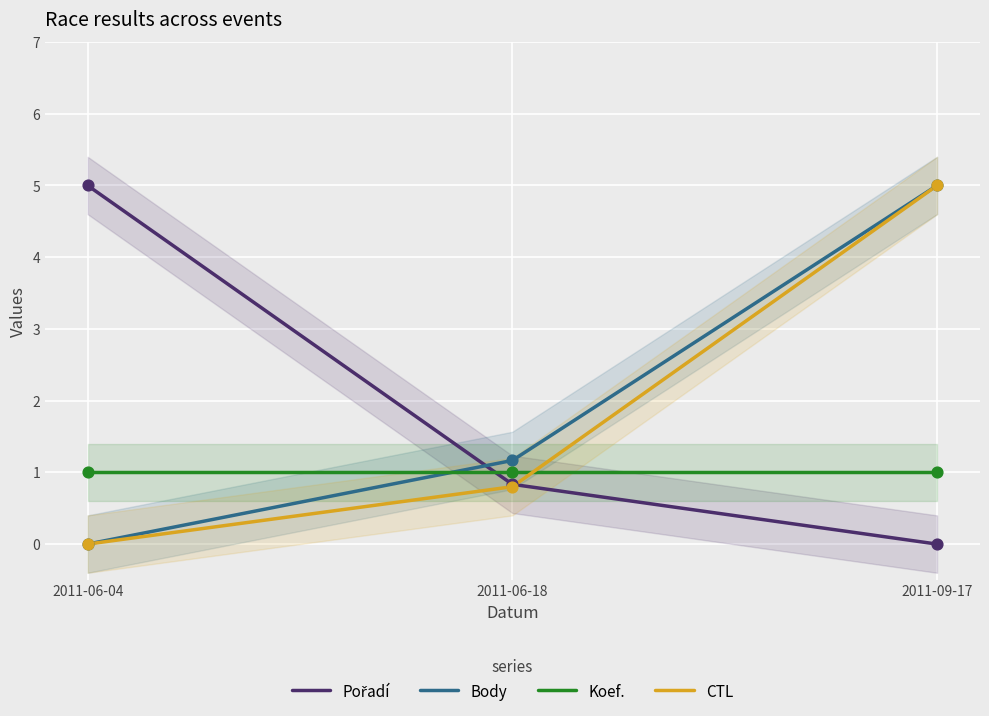

Is the value of Koef. at 2011-06-04 greater than the value of CTL at 2011-06-04?

Yes